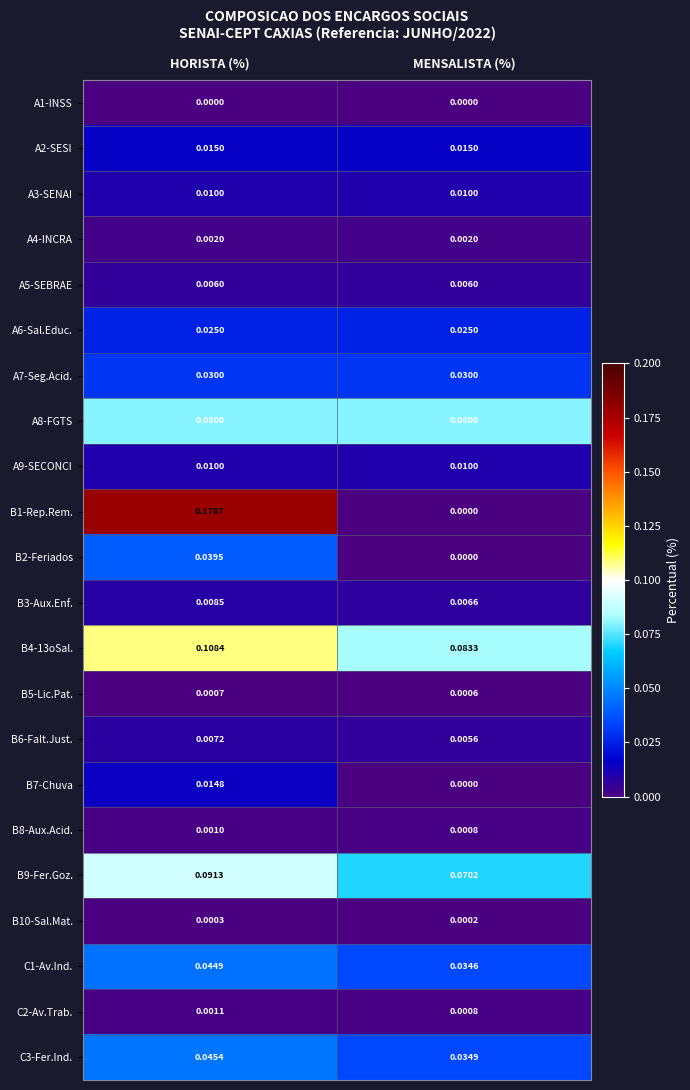

At which category is the sum across all series the highest?

HORISTA (%)